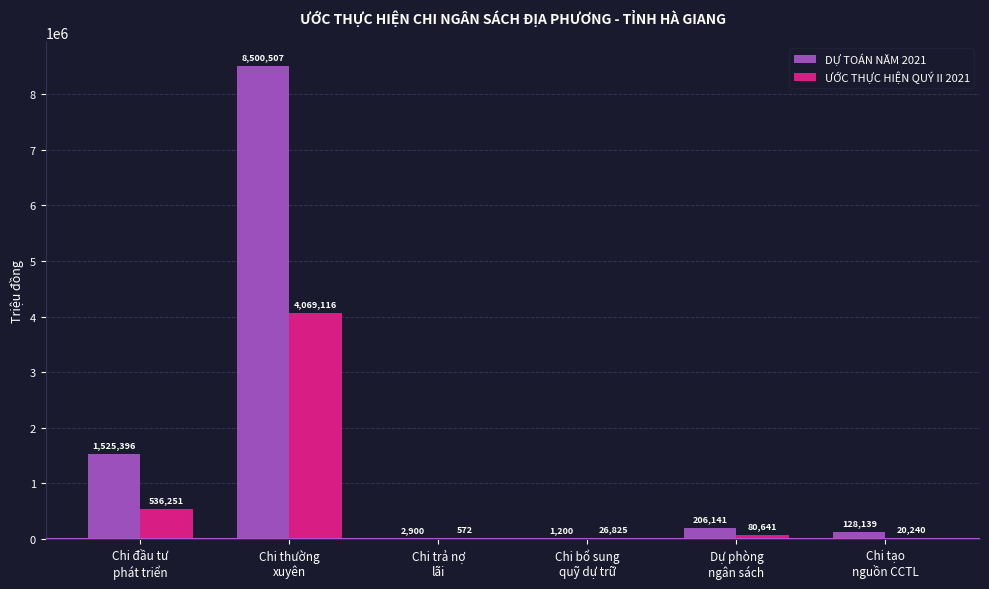

Which series has the largest total across all categories?

DỰ TOÁN NĂM 2021